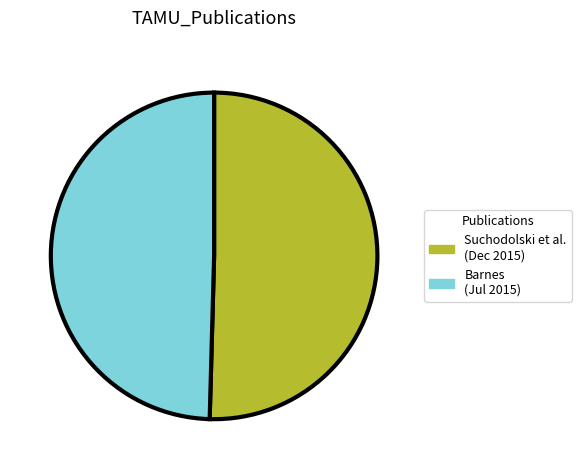

Is there any slice that represents more than half of the pie?

Yes